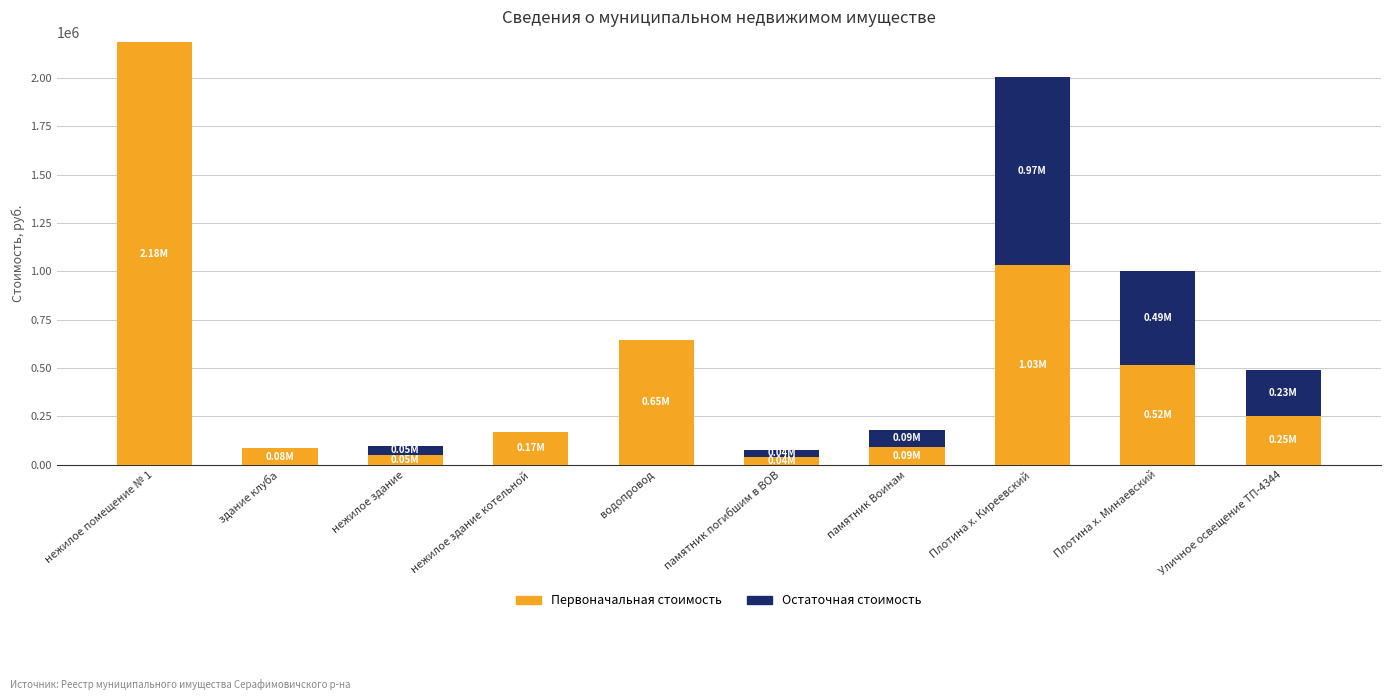

What is the approximate value of Первоначальная стоимость at Плотина х. Киреевский?

1032480.0